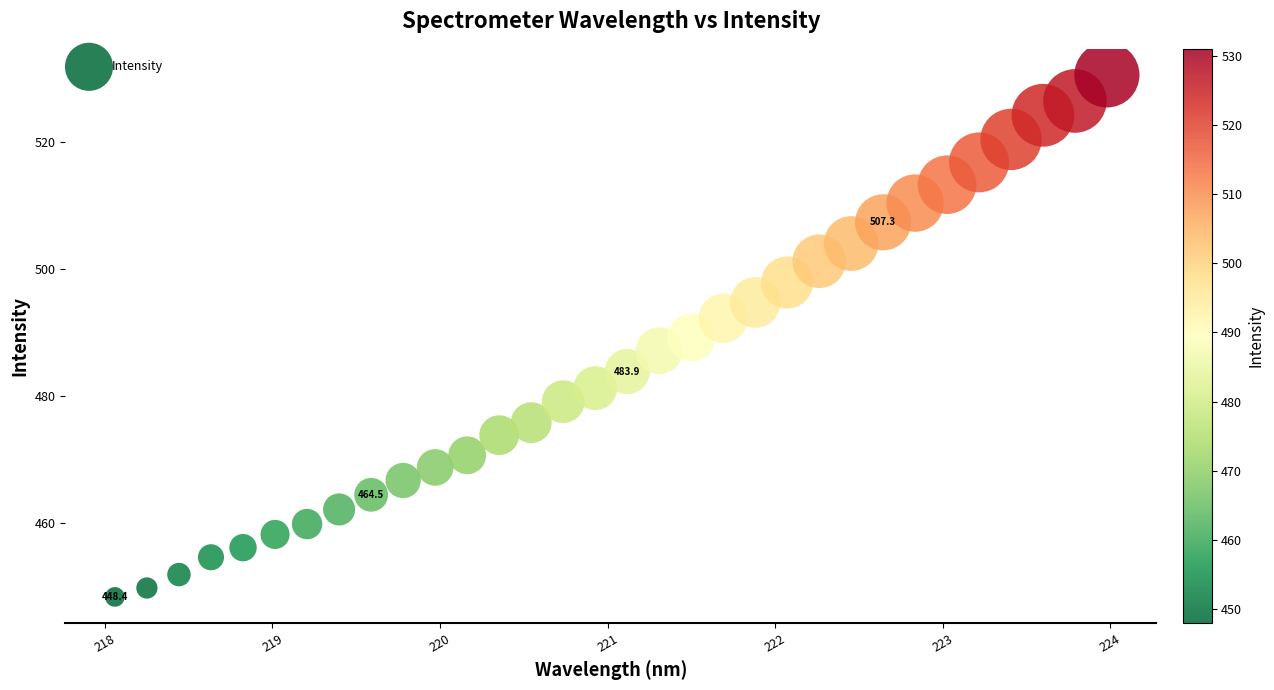

What is the range of X values (max minus min)?

5.9